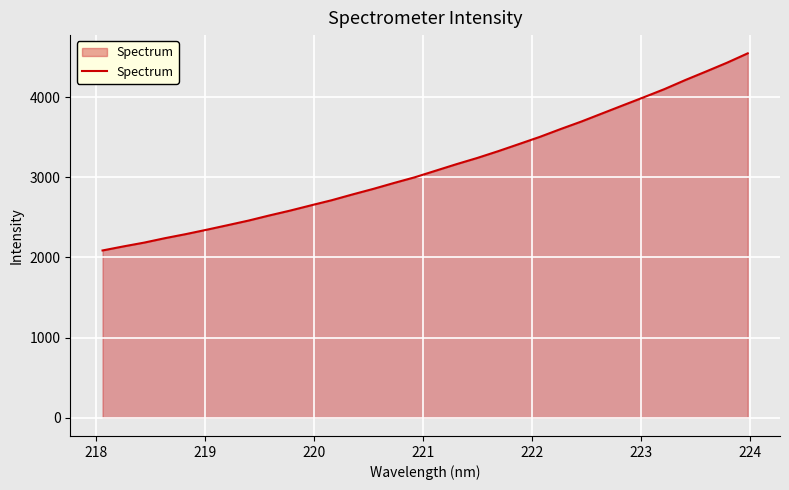

How many lines are shown in the chart?

1